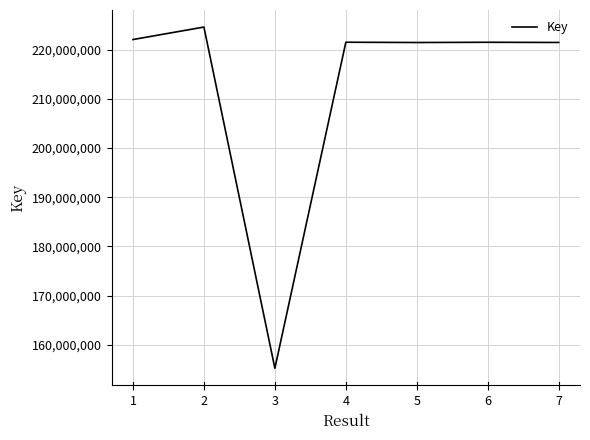

At which label does the data first exceed 221490053?

1